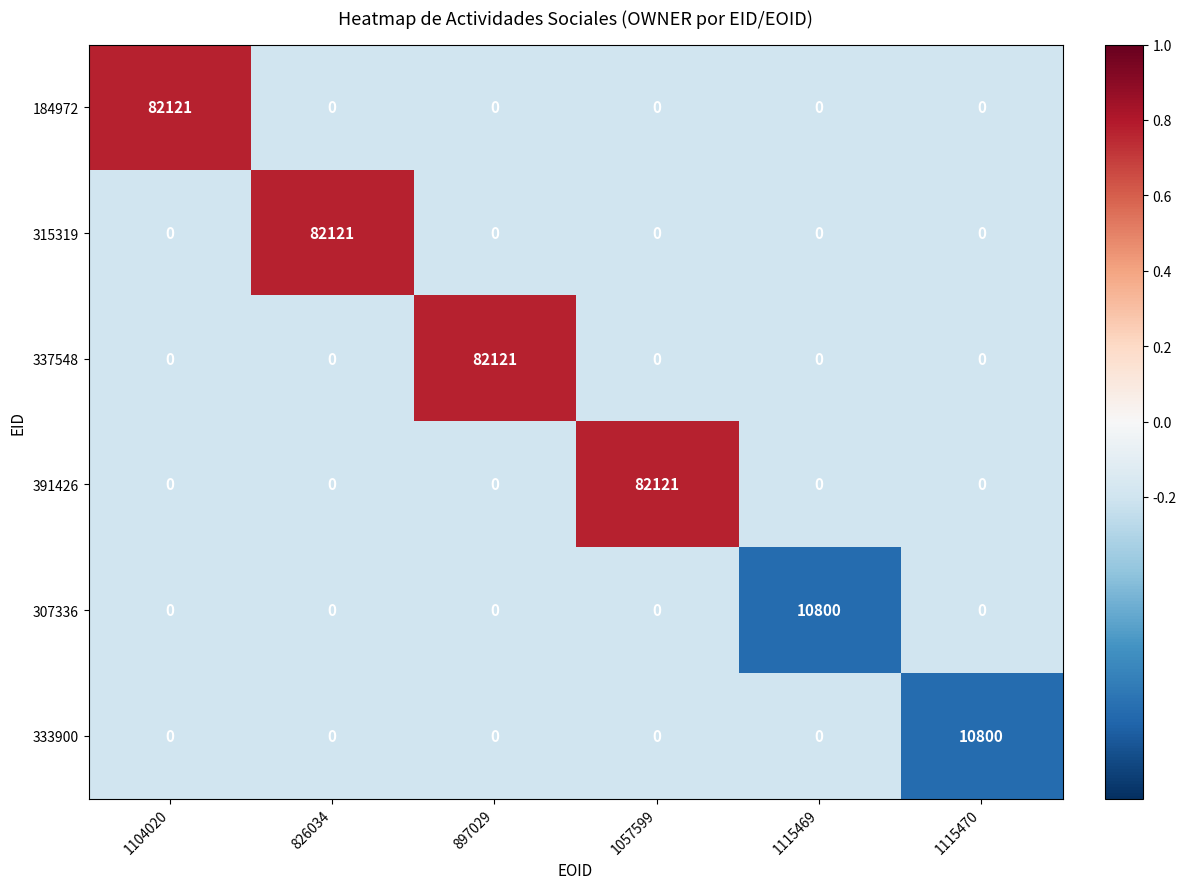

What is the difference between the maximum and minimum values in the 391426 series?

82121